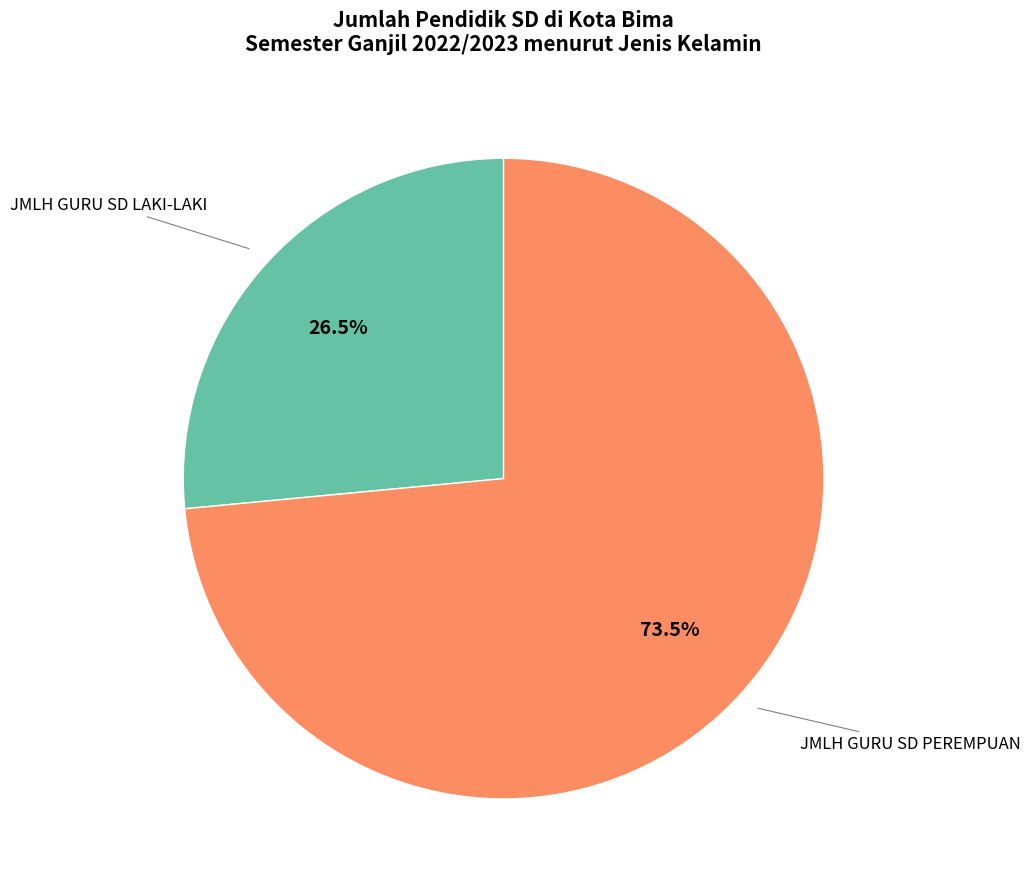

How many slices are in this pie chart?

2